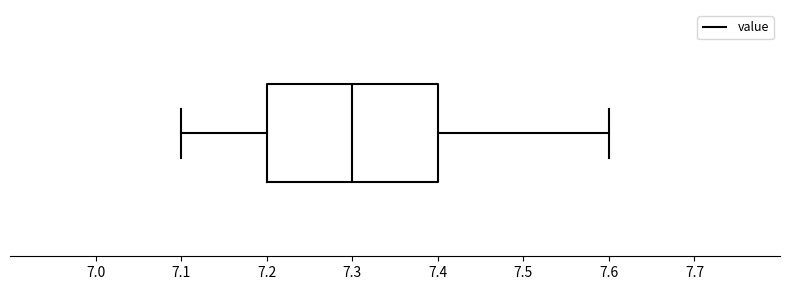

Transcribe this box plot: give where the median line is, the range the box spans, and where the two whiskers end, as read against the x-axis. The values are not printed on the chart, so give them approximately, as read against the axis.

median 7.3, box 7.2 to 7.4, whiskers 7.1 to 7.6